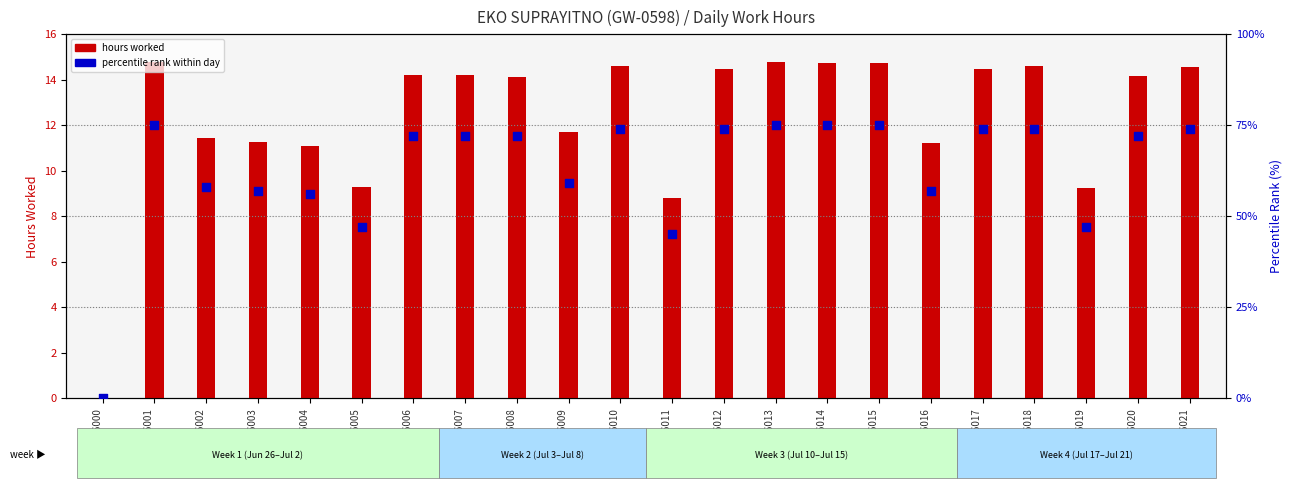

Is the value of hours worked at GSM1626013
Wed greater than the value of percentile rank within day at GSM1626007
Tue?

No